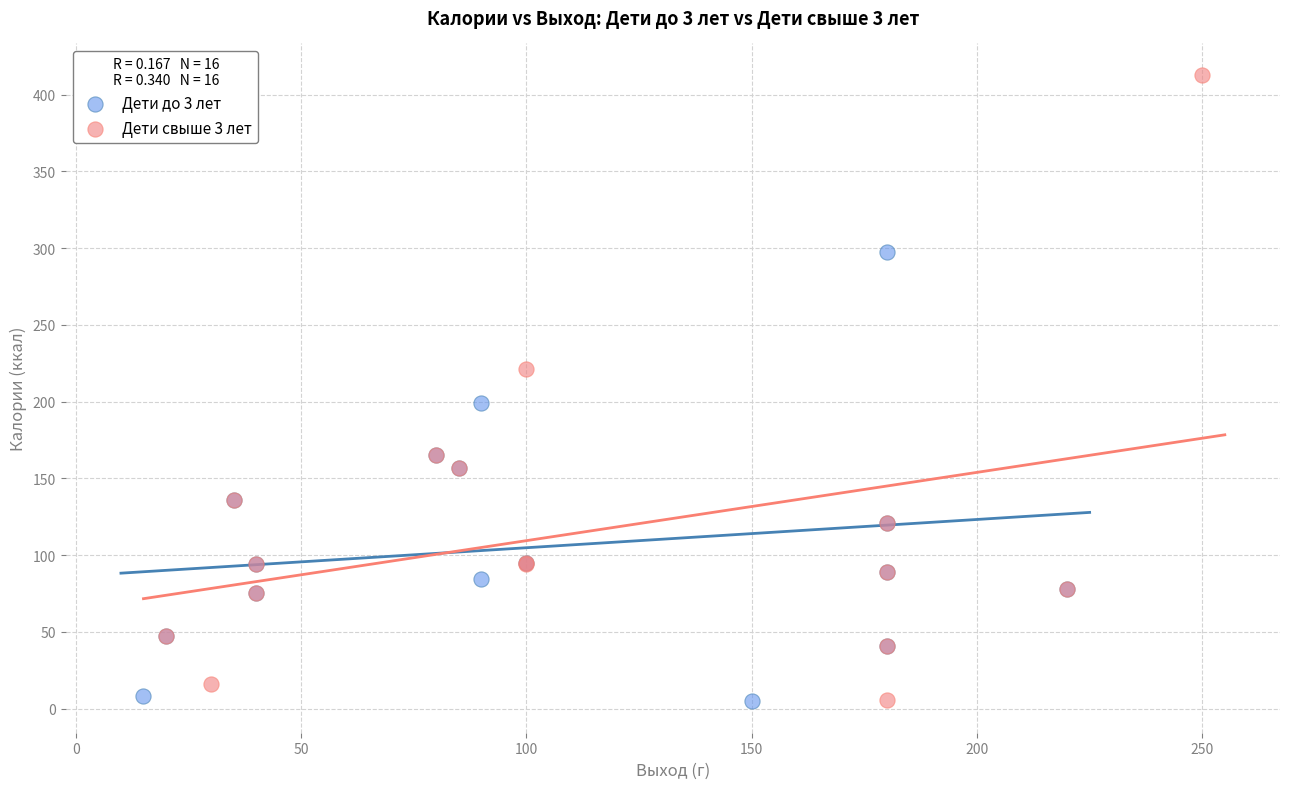

Which series reaches the maximum Y coordinate?

Дети свыше 3 лет